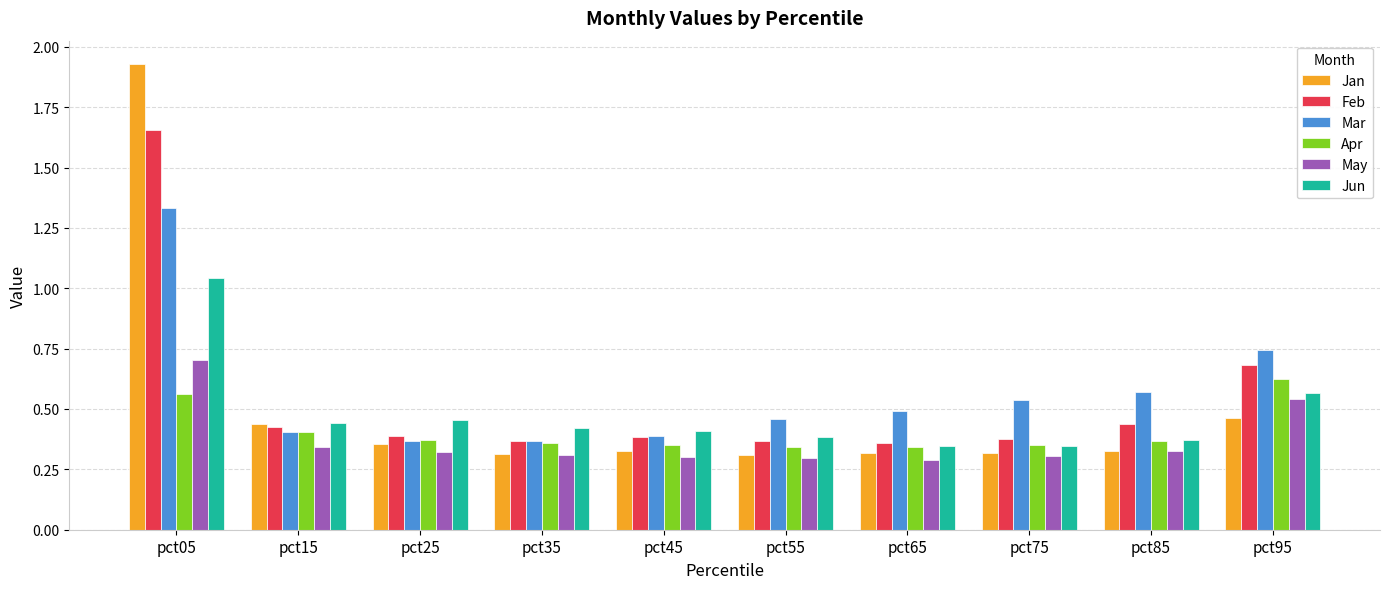

At which label does Jun reach its peak?

pct05